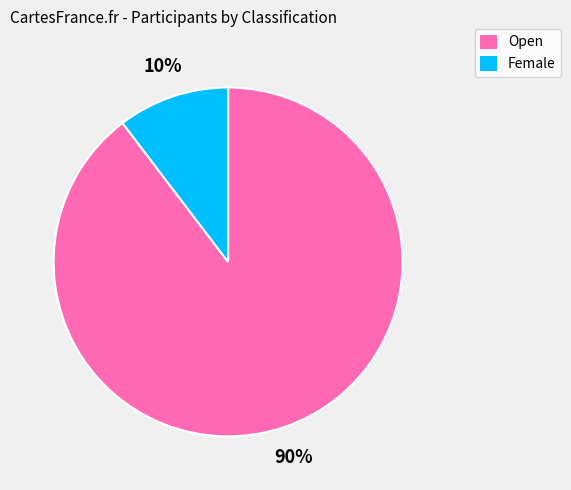

Which category has the smallest portion of the pie?

Female